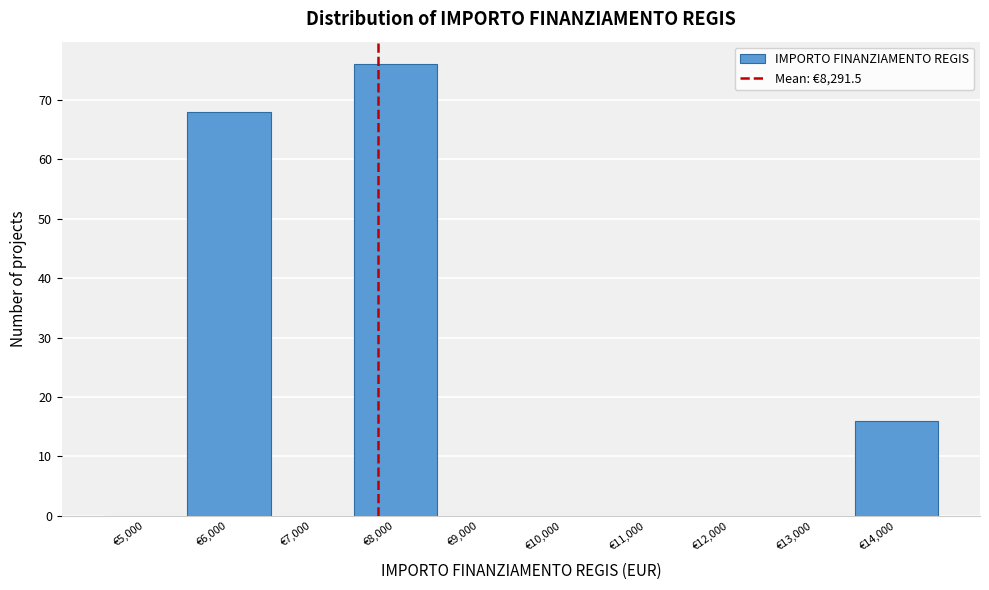

Reading right to left, list all the values displayed in this chart.

€14,000=16	€13,000=0	€12,000=0	€11,000=0	€10,000=0	€9,000=0	€8,000=76	€7,000=0	€6,000=68	€5,000=0